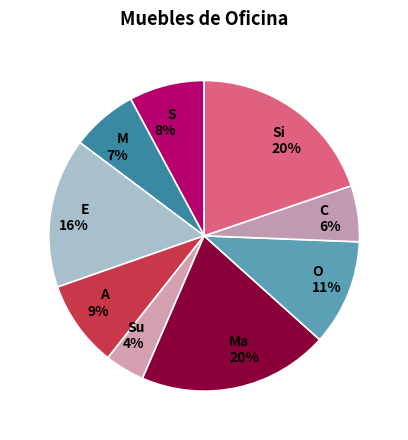

To the nearest percent, what is the difference between the largest and smallest slice percentages?

16%